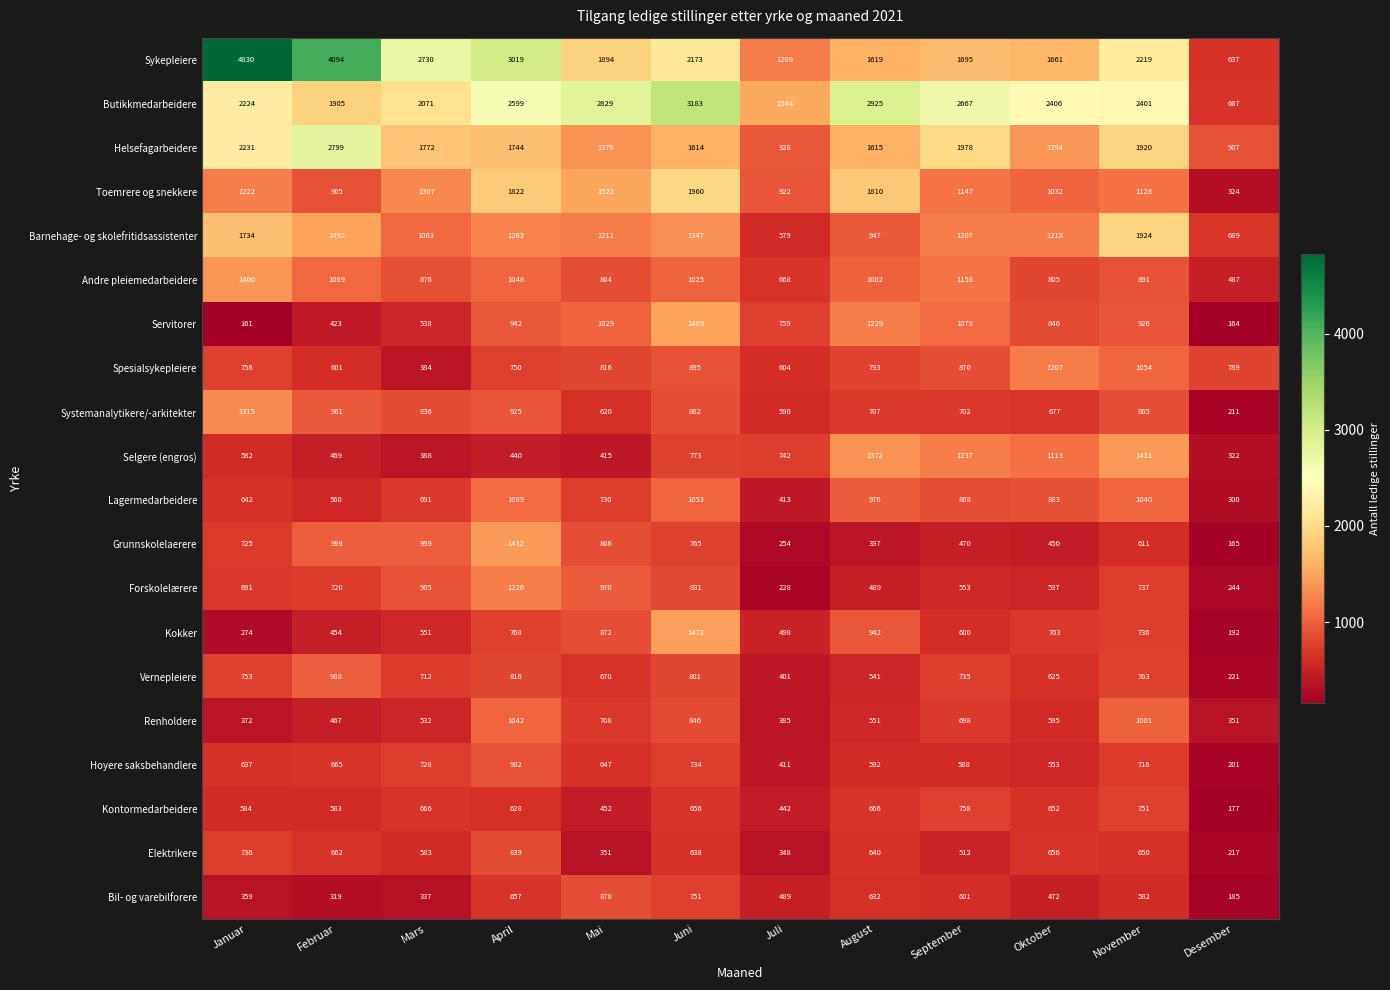

How many categories are shown in the chart?

12